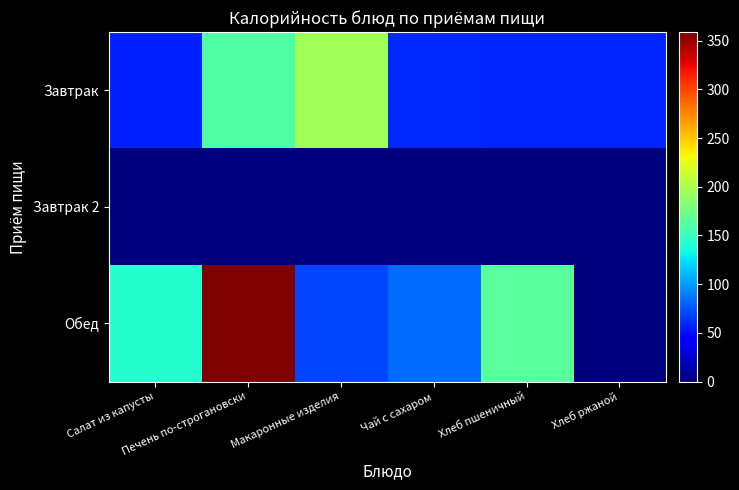

List the series in order of their peak value, highest first.

Обед, Завтрак, Завтрак 2